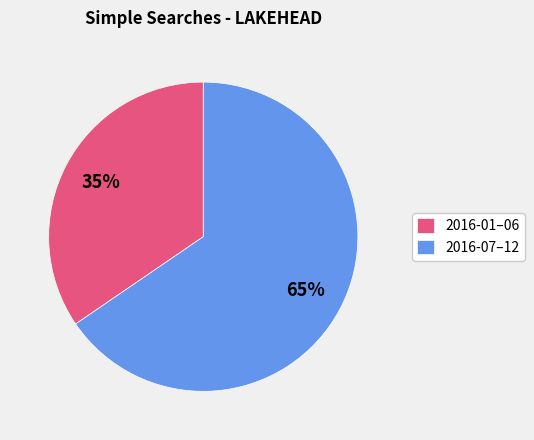

What percentage is the 2016-07–12 slice, to the nearest percent?

65%